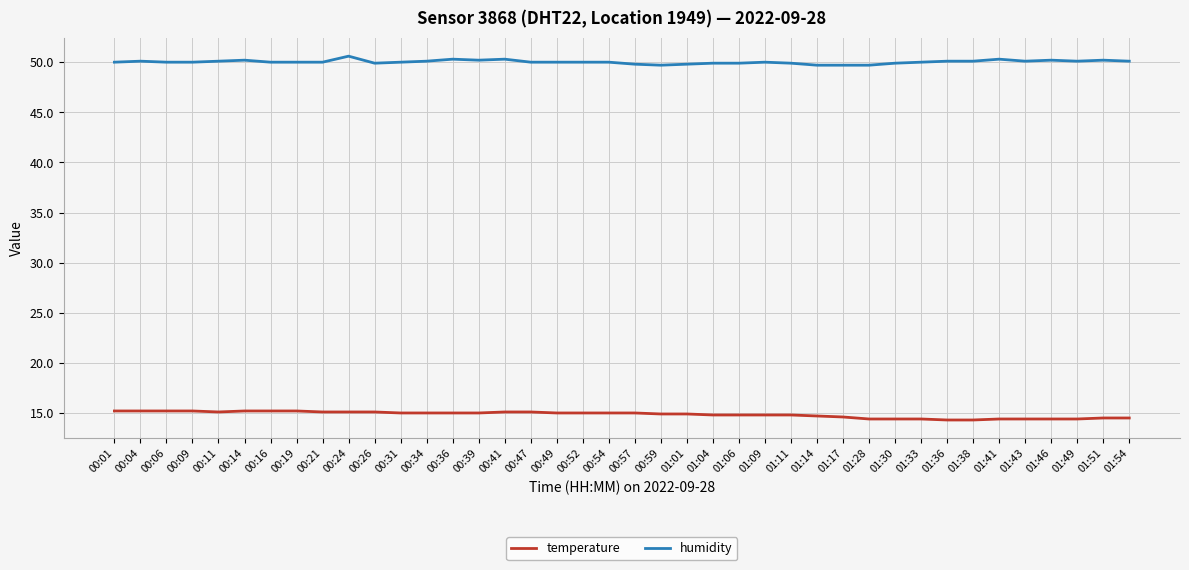

What is the difference between the highest and lowest values at 00:14?

35.0